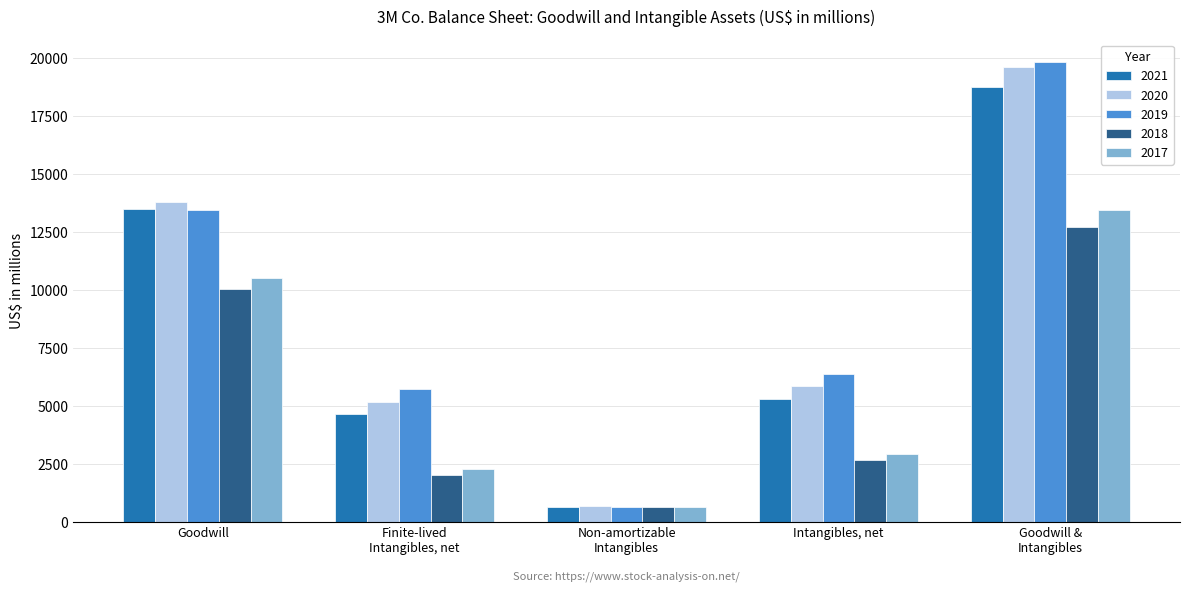

Reading left to right, transcribe all the data shown in this chart.

2021: 13486	4635	653	5288	18774
2020: 13802	5177	658	5835	19637
2019: 13444	5741	638	6379	19823
2018: 10051	2016	641	2657	12708
2017: 10513	2288	648	2936	13449